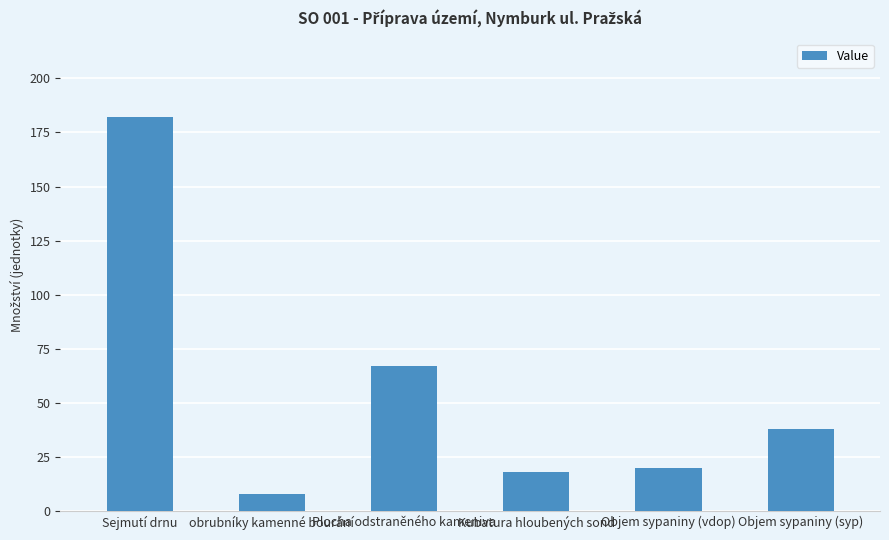

Between Sejmutí drnu and Plocha odstraněného kameniva, which is larger?

Sejmutí drnu